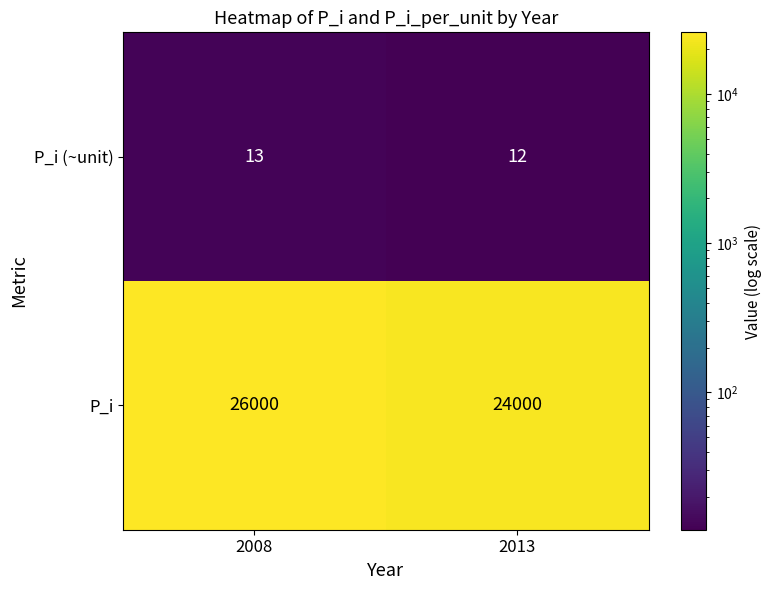

Which series has the largest range (max minus min)?

P_i